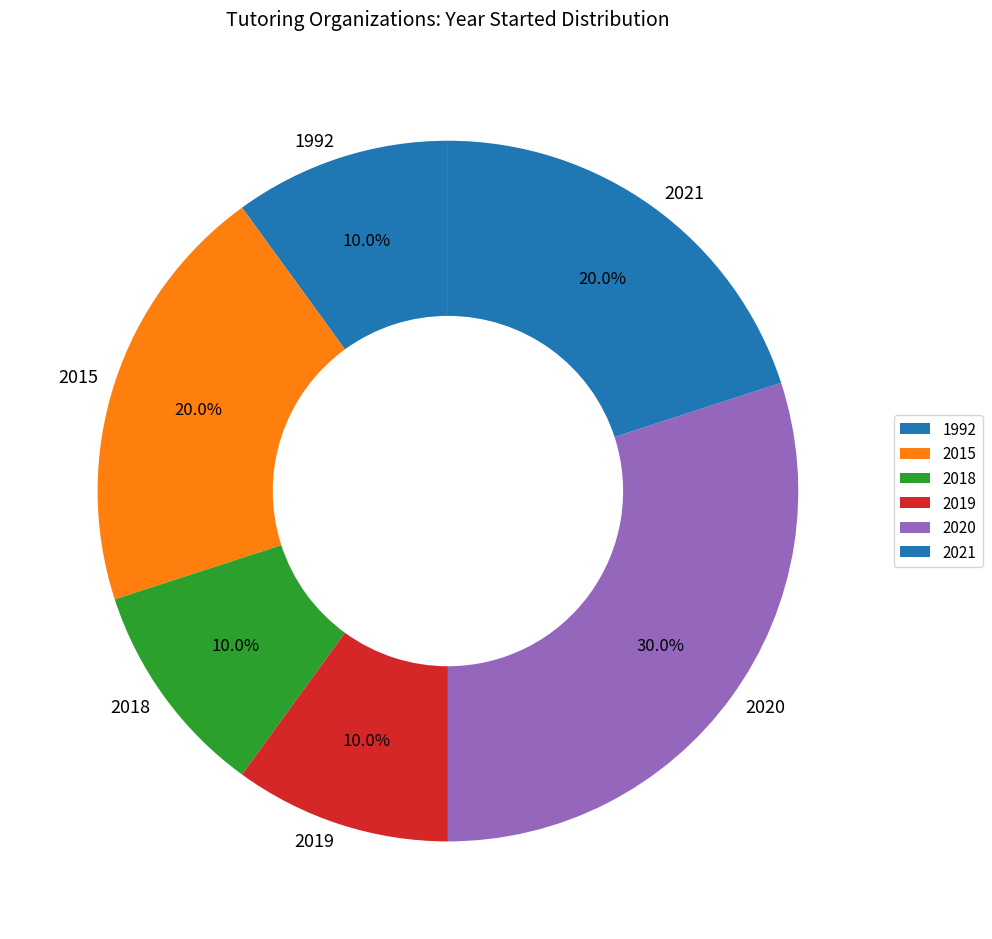

Is there any slice that represents more than half of the pie?

No